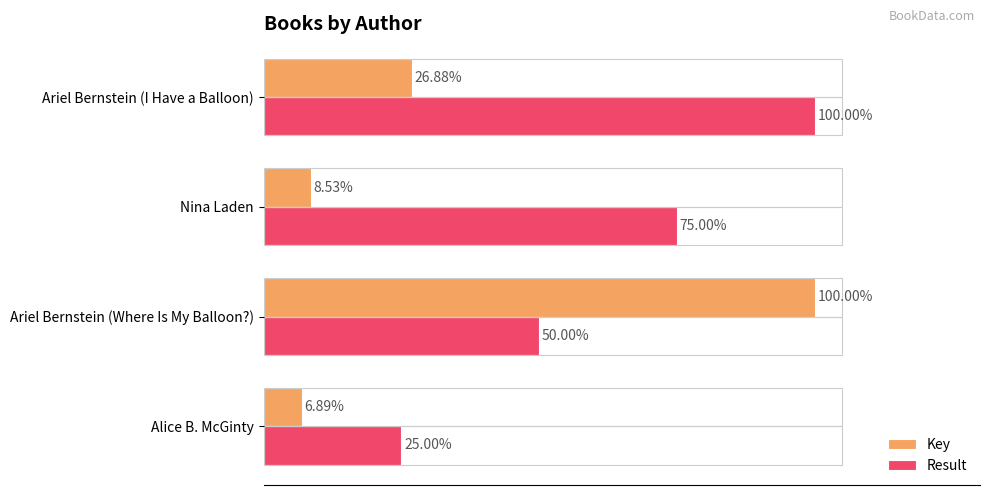

Which category has the lowest value in the Key series?

Alice B. McGinty